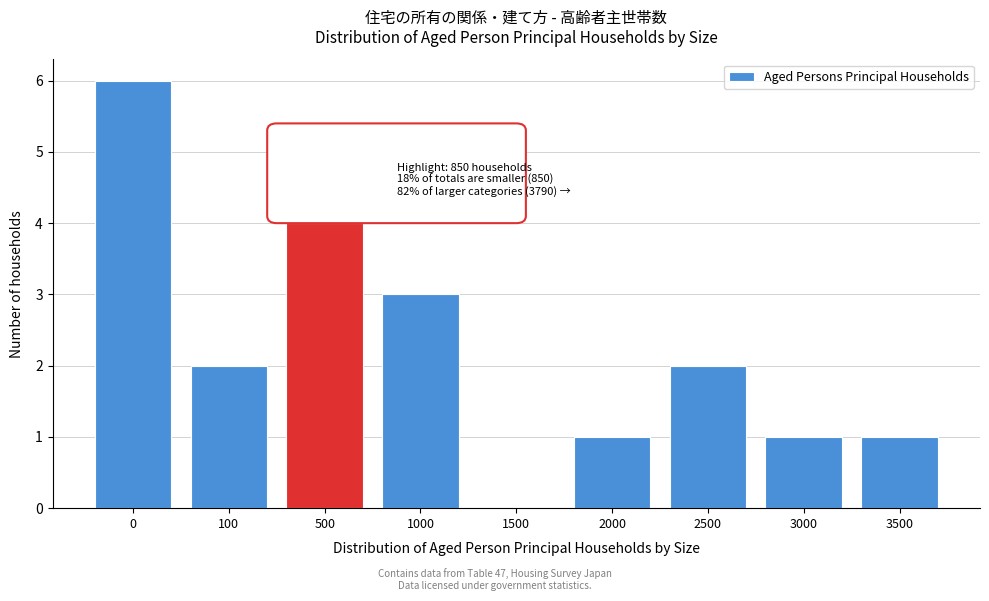

Reading right to left, extract all data points from this chart.

3500=1	3000=1	2500=2	2000=1	1500=0	1000=3	500=4	100=2	0=6